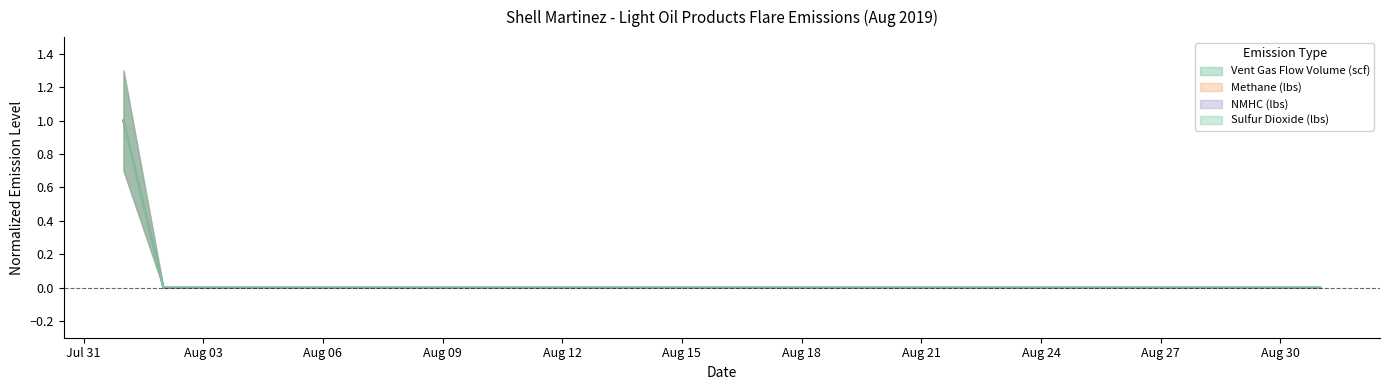

Which label corresponds to the largest value in the chart?

8/1/2019